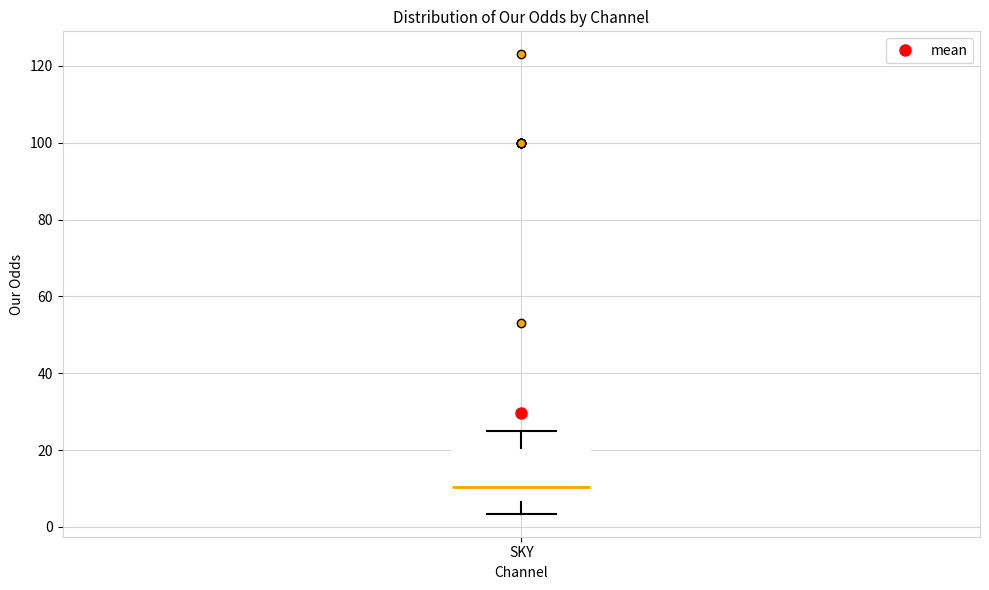

Transcribe this box plot: give where the median line is, the range the box spans, and where the two whiskers end, as read against the y-axis. The values are not printed on the chart, so give them approximately, as read against the axis.

median 10, box 6 to 20, whiskers 4 to 24